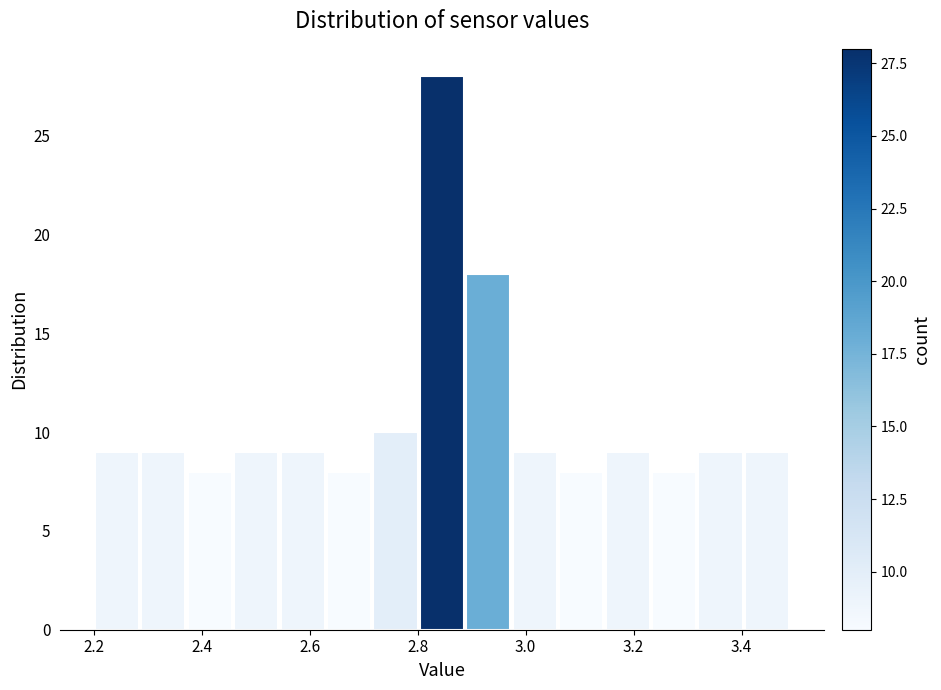

What is the height of the bar covering 2.200 to 2.286 on the x-axis? Neither the bar edges nor the heights are printed on the chart, so give them approximately, as read against the axes.

9